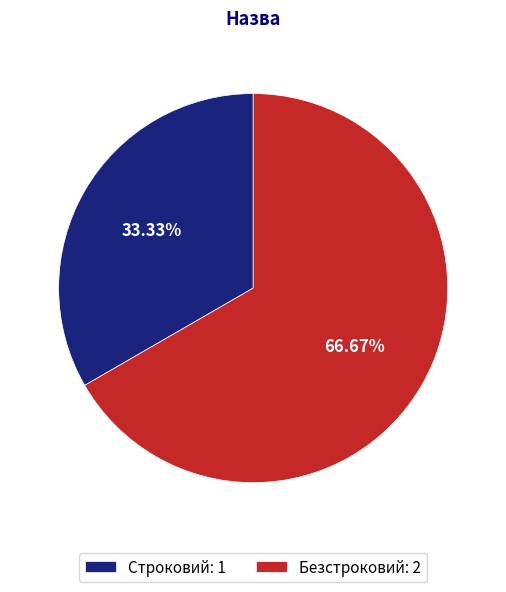

Which category has the biggest portion of the pie?

Безстроковий